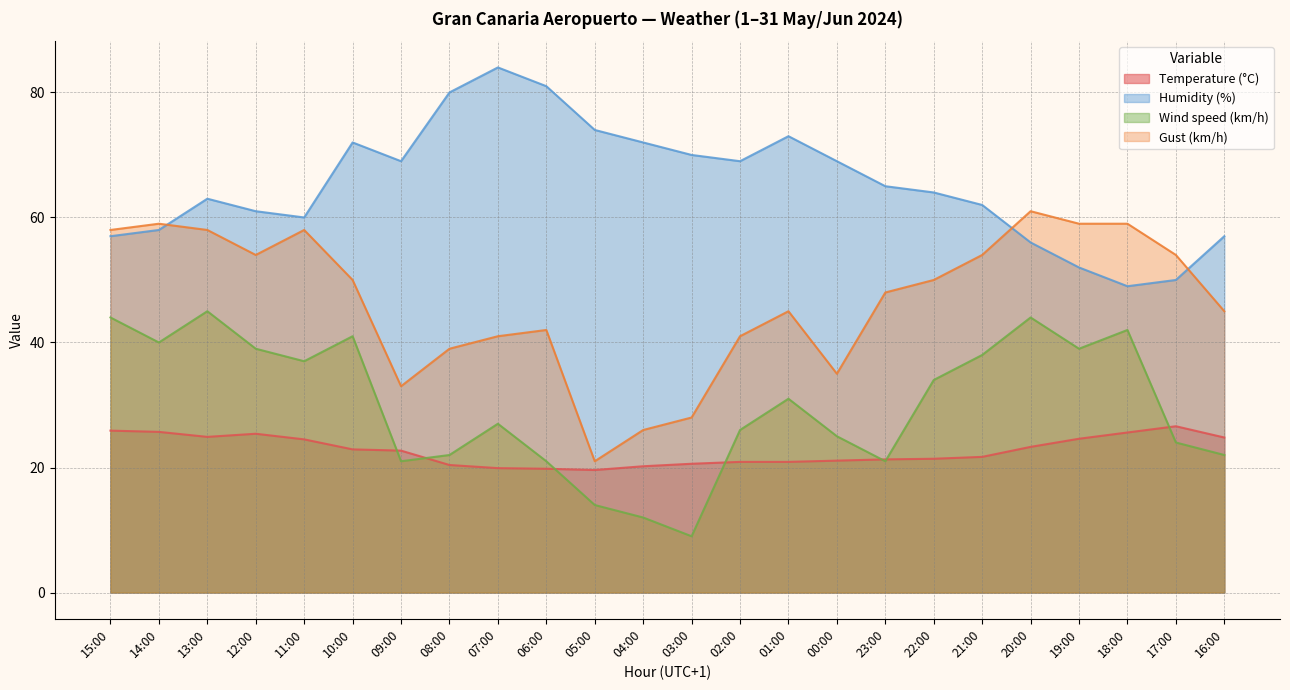

Reading left to right, transcribe all the data shown in this chart.

Temperature (°C): 25.9	25.7	24.9	25.4	24.5	22.9	22.7	20.4	19.9	19.8	19.6	20.2	20.6	20.9	20.9	21.1	21.3	21.4	21.7	23.3	24.6	25.6	26.6	24.8
Humidity (%): 57.0	58.0	63.0	61.0	60.0	72.0	69.0	80.0	84.0	81.0	74.0	72.0	70.0	69.0	73.0	69.0	65.0	64.0	62.0	56.0	52.0	49.0	50.0	57.0
Wind speed (km/h): 44.0	40.0	45.0	39.0	37.0	41.0	21.0	22.0	27.0	21.0	14.0	12.0	9.0	26.0	31.0	25.0	21.0	34.0	38.0	44.0	39.0	42.0	24.0	22.0
Gust (km/h): 58.0	59.0	58.0	54.0	58.0	50.0	33.0	39.0	41.0	42.0	21.0	26.0	28.0	41.0	45.0	35.0	48.0	50.0	54.0	61.0	59.0	59.0	54.0	45.0